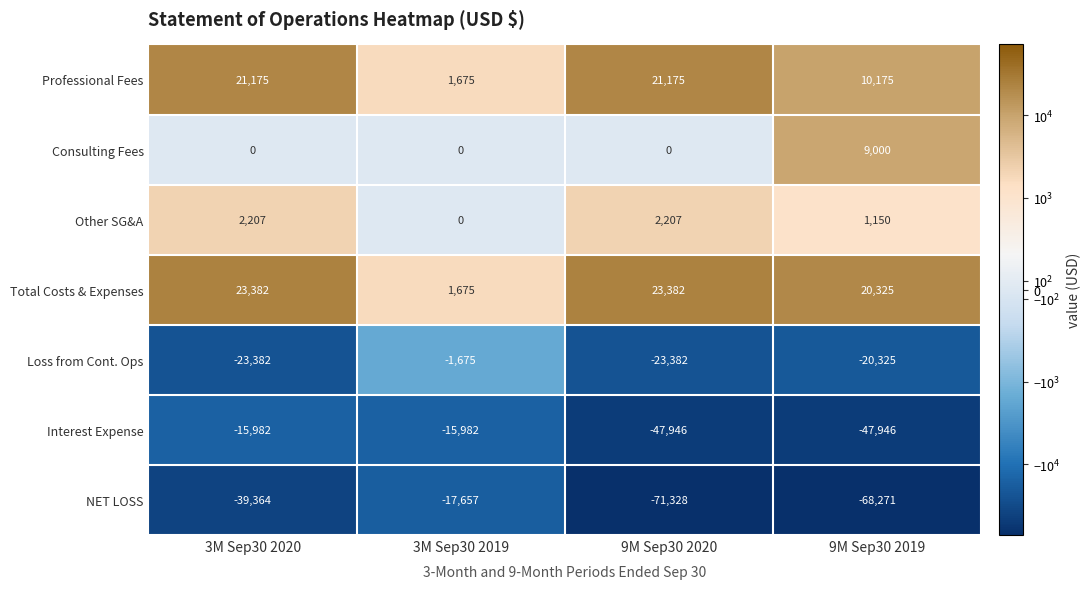

Reading left to right, extract all data points from this chart.

Professional Fees: 3M Sep30 2020=21175	3M Sep30 2019=1675	9M Sep30 2020=21175	9M Sep30 2019=10175
Consulting Fees: 3M Sep30 2020=0	3M Sep30 2019=0	9M Sep30 2020=0	9M Sep30 2019=9000
Other SG&A: 3M Sep30 2020=2207	3M Sep30 2019=0	9M Sep30 2020=2207	9M Sep30 2019=1150
Total Costs & Expenses: 3M Sep30 2020=23382	3M Sep30 2019=1675	9M Sep30 2020=23382	9M Sep30 2019=20325
Loss from Cont. Ops: 3M Sep30 2020=-23382	3M Sep30 2019=-1675	9M Sep30 2020=-23382	9M Sep30 2019=-20325
Interest Expense: 3M Sep30 2020=-15982	3M Sep30 2019=-15982	9M Sep30 2020=-47946	9M Sep30 2019=-47946
NET LOSS: 3M Sep30 2020=-39364	3M Sep30 2019=-17657	9M Sep30 2020=-71328	9M Sep30 2019=-68271